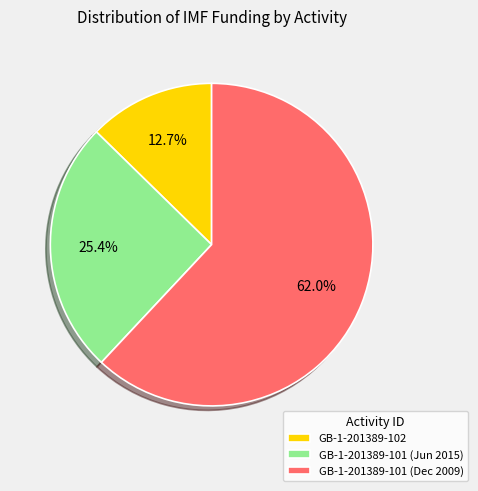

To the nearest percent, what is the difference between the largest and smallest slice percentages?

49%